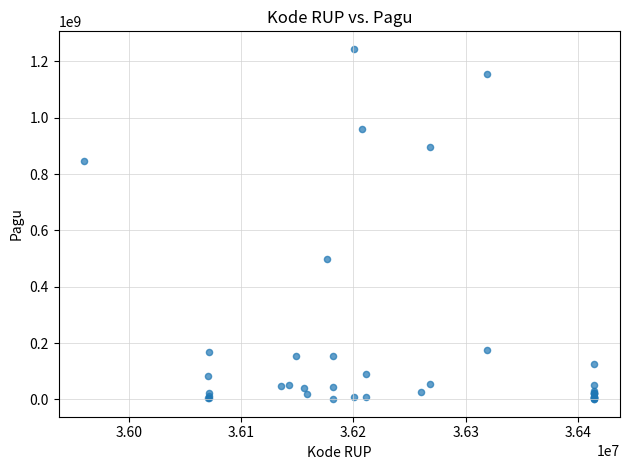

What Y value in the scatter plot is closest to 622840000?

499932000